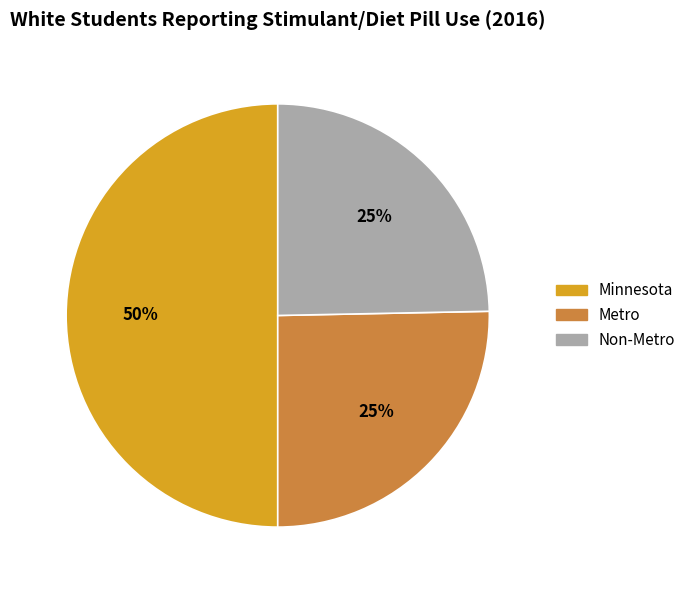

To the nearest percent, what percentage of the pie is Metro?

25%